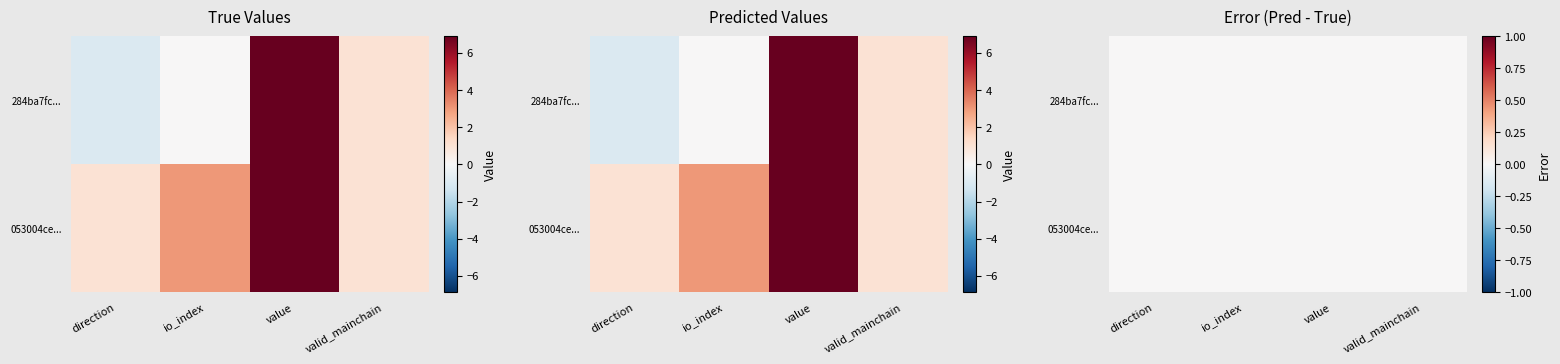

How many positive values does the tx_hash_284ba7fc series have?

2